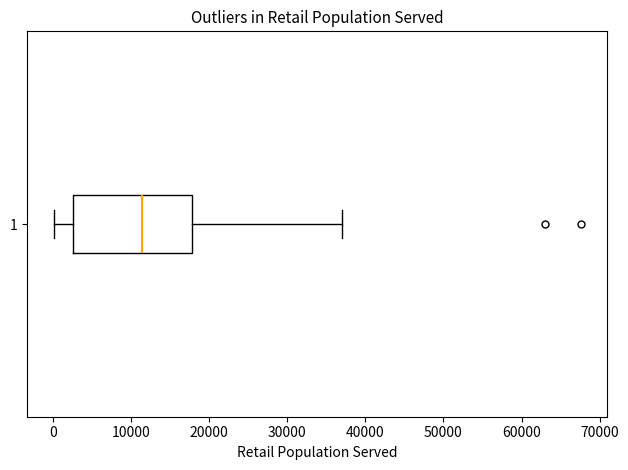

Where does the right whisker of the box at y = 1 end on the x-axis? The values are not printed on the chart, so give them approximately, as read against the axis.

37000